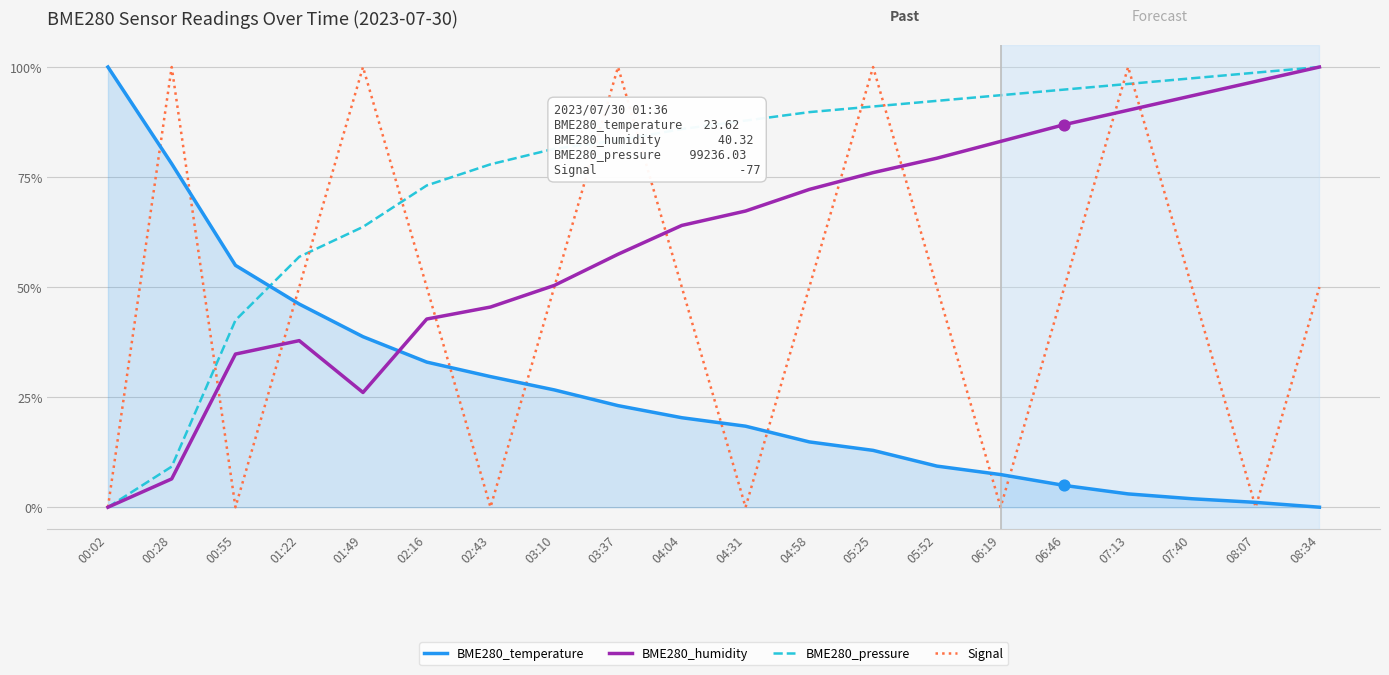

What are all the series names shown in the legend?

BME280_temperature, BME280_humidity, BME280_pressure, Signal